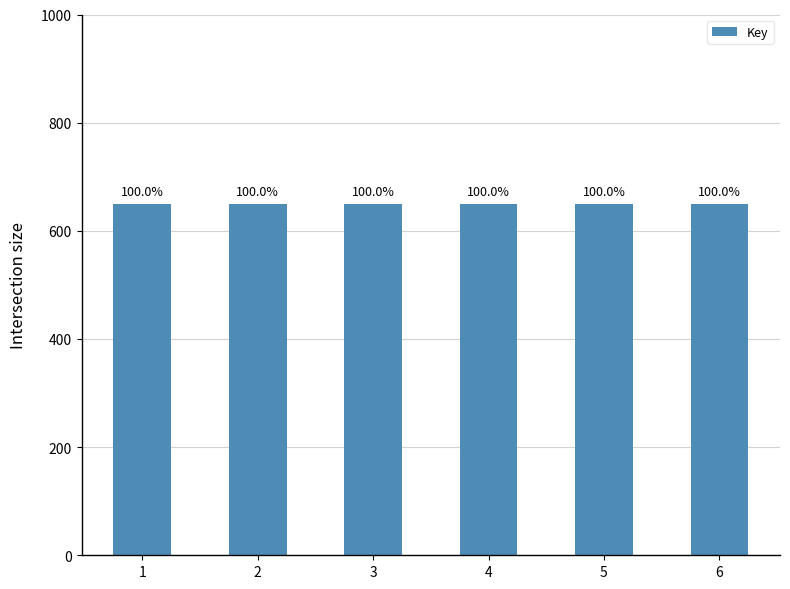

Rank the categories by value from highest to lowest.

5, 1, 6, 2, 3, 4